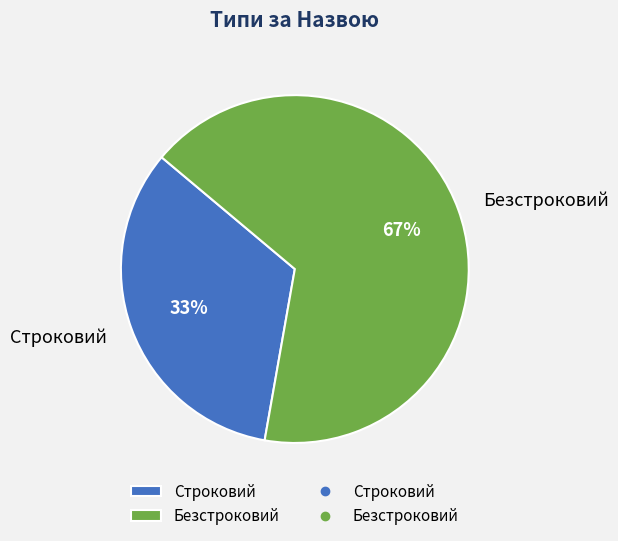

Does any single category account for the majority?

Yes